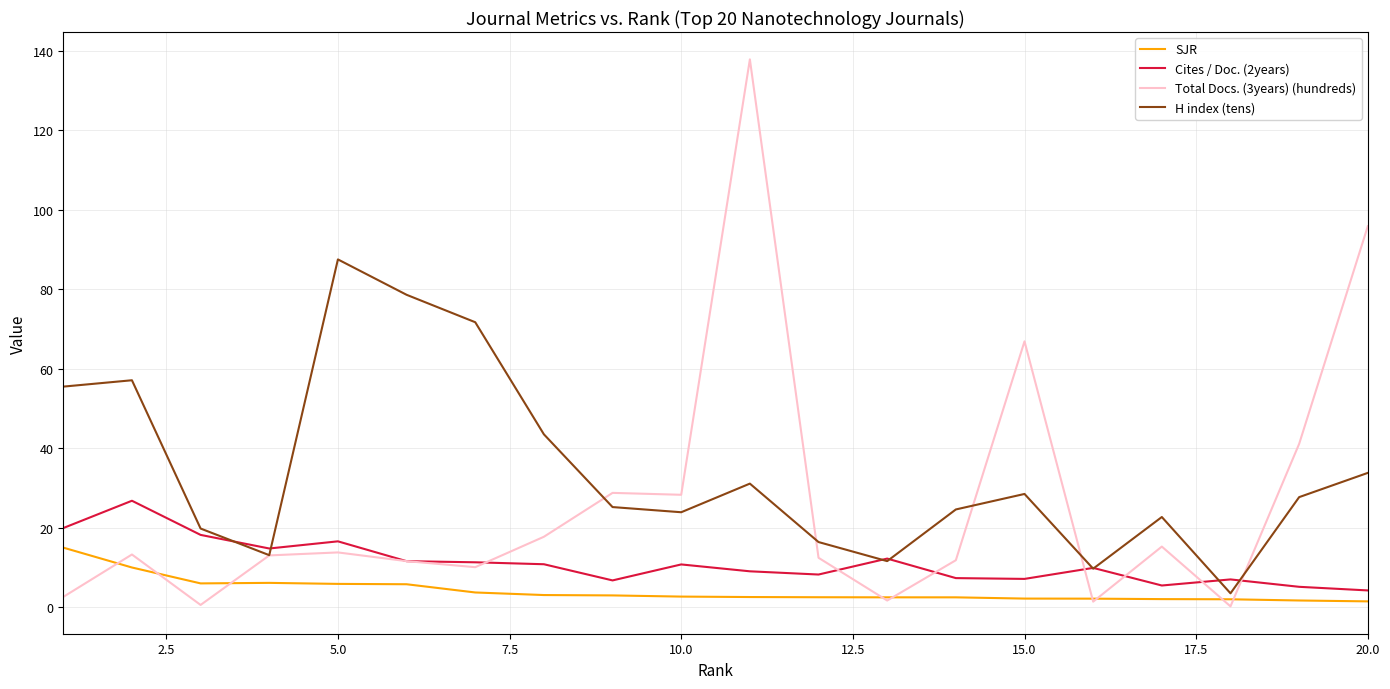

What is the minimum value for Cites / Doc. (2years)?

4.2